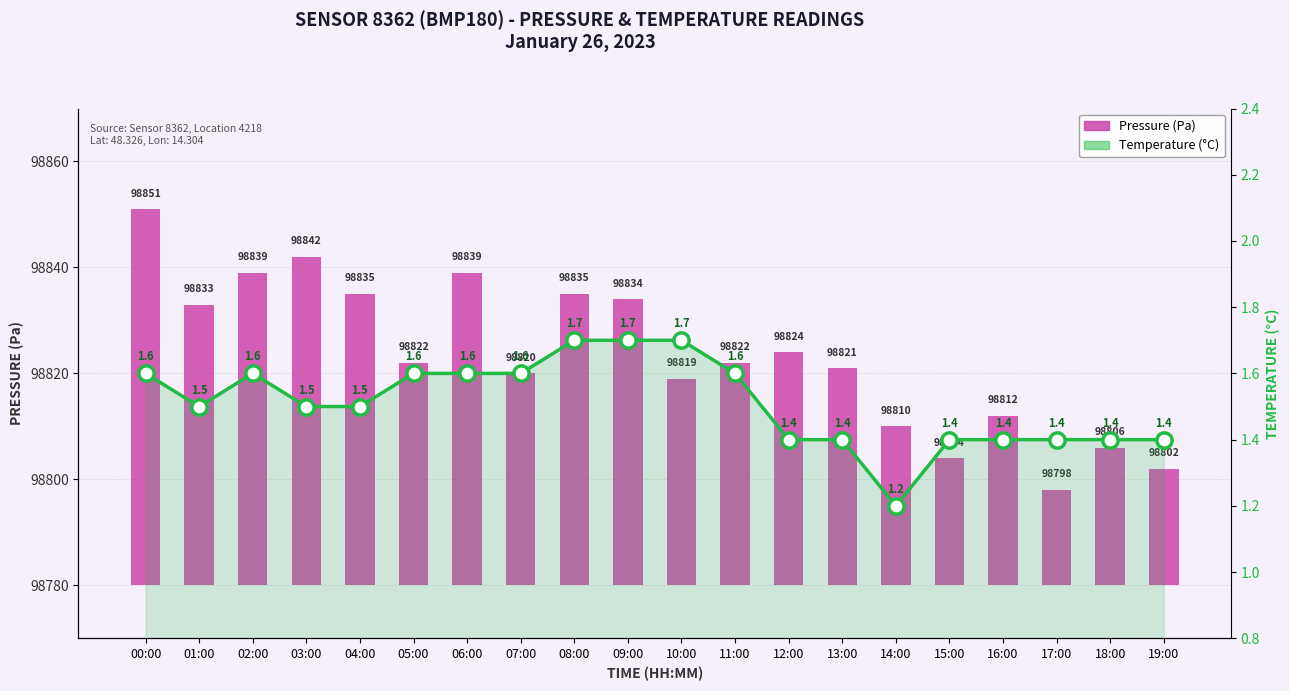

How many groups of bars are there?

20